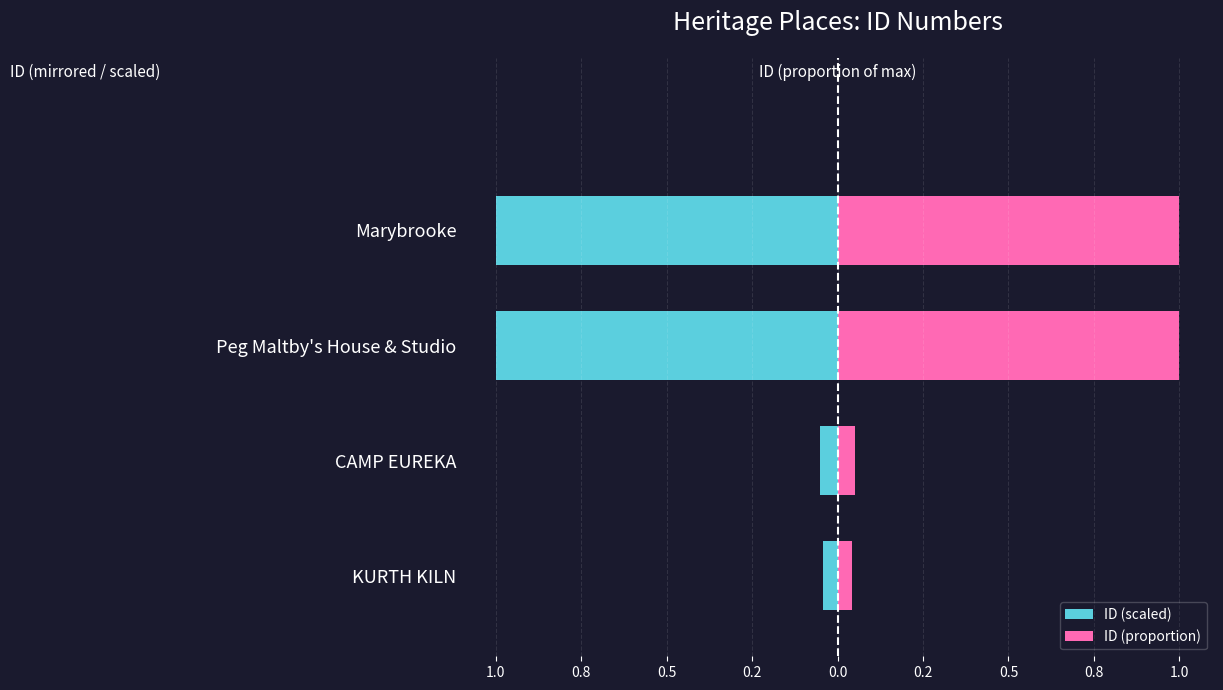

True or false: ID (scaled) has a value of -0.0 at CAMP EUREKA.

False